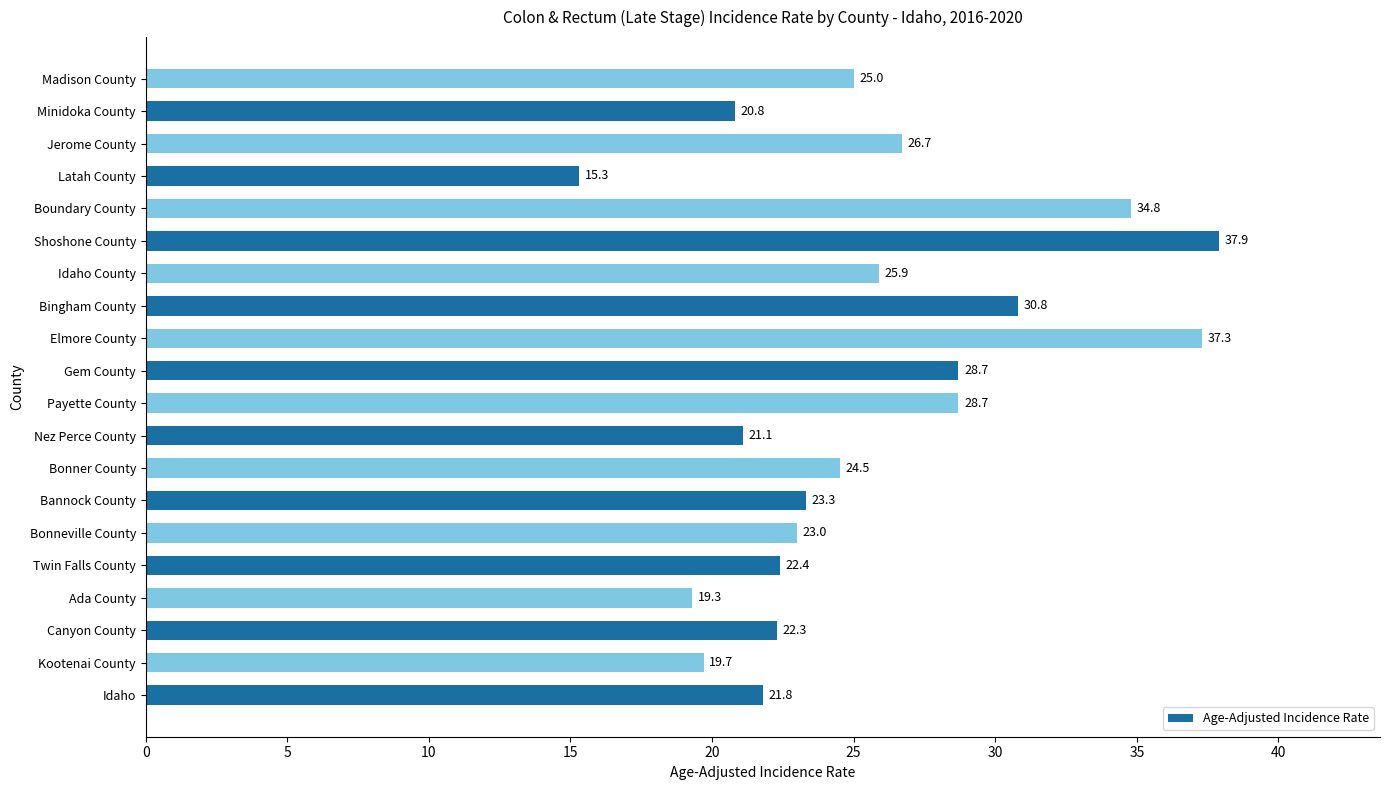

What is the ratio of the value at Payette County to the value at Twin Falls County?

1.3